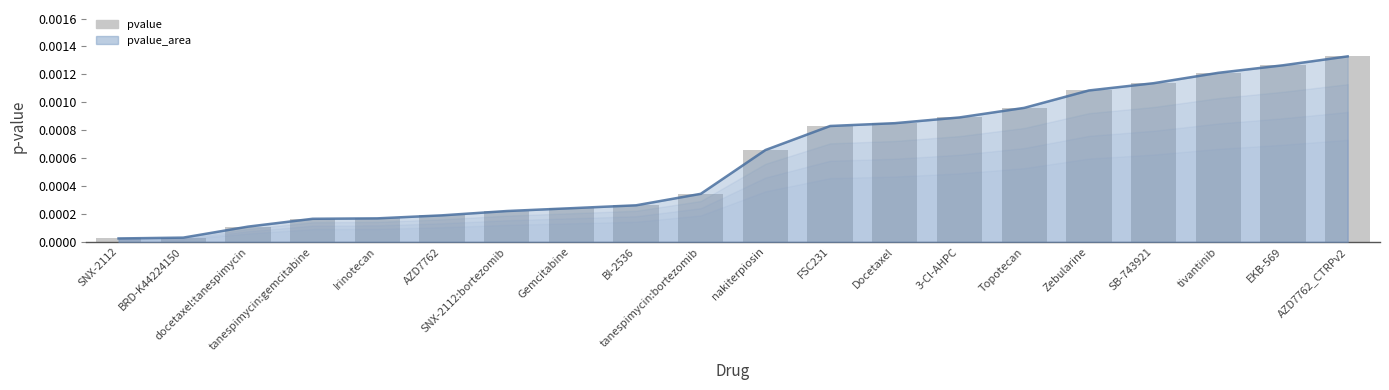

What position from the left is FSC231?

12